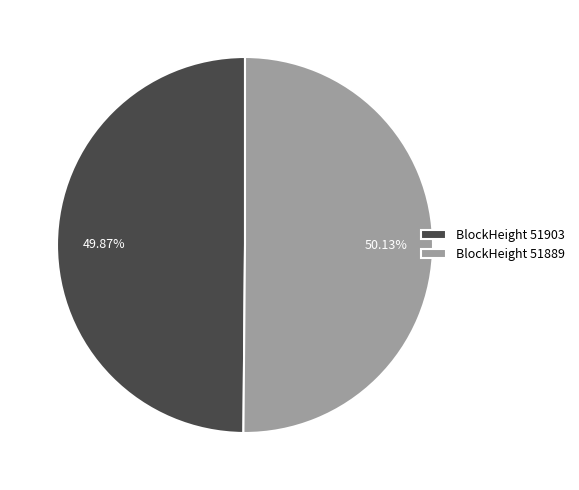

Combined, do BlockHeight 51889 and BlockHeight 51903 account for over 50%?

Yes